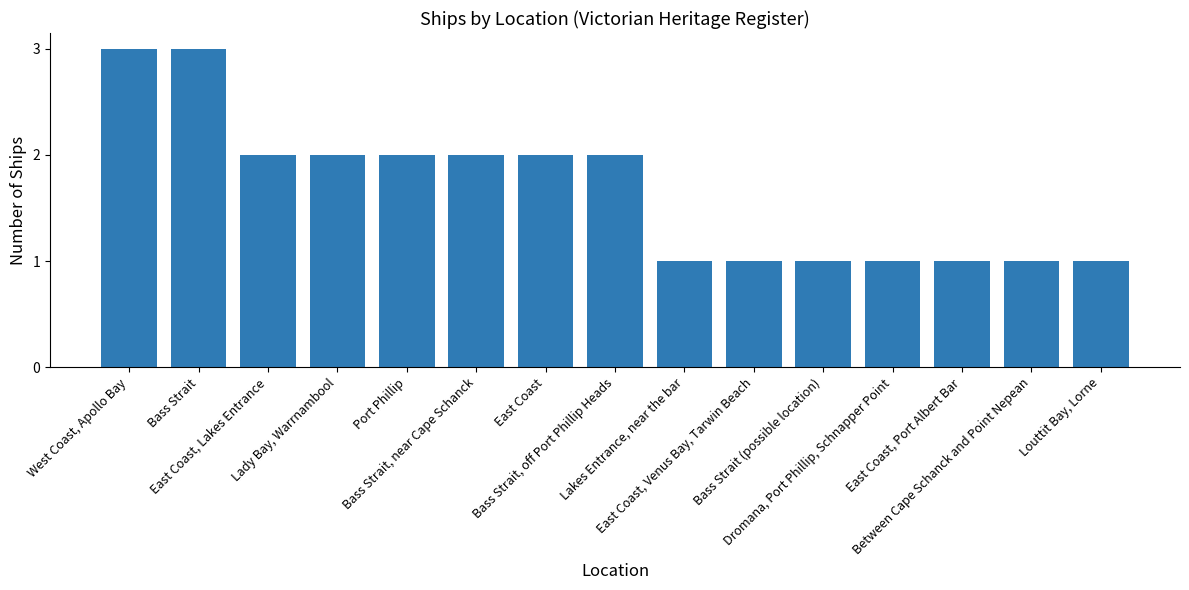

The value at Port Phillip is 3. True or false?

False